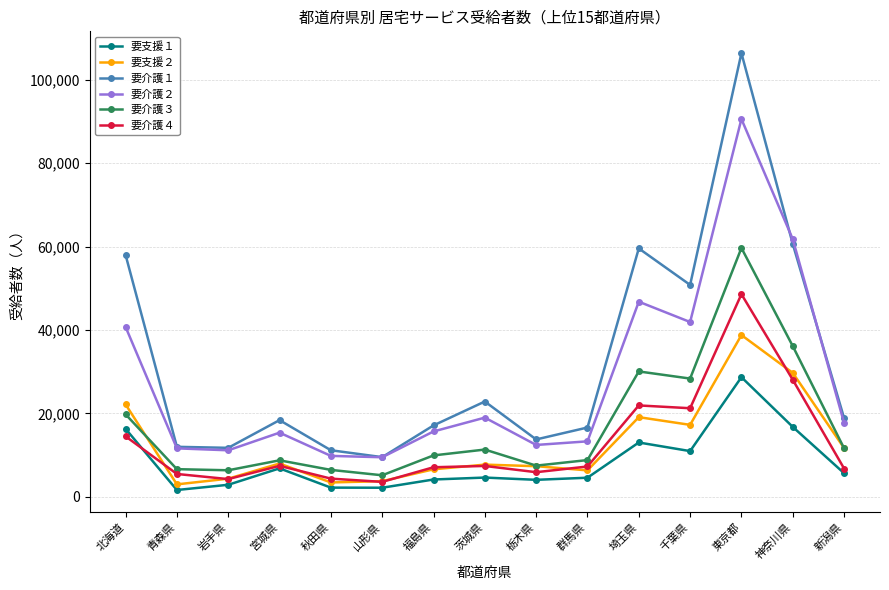

What is the minimum value for 要介護１?

9535